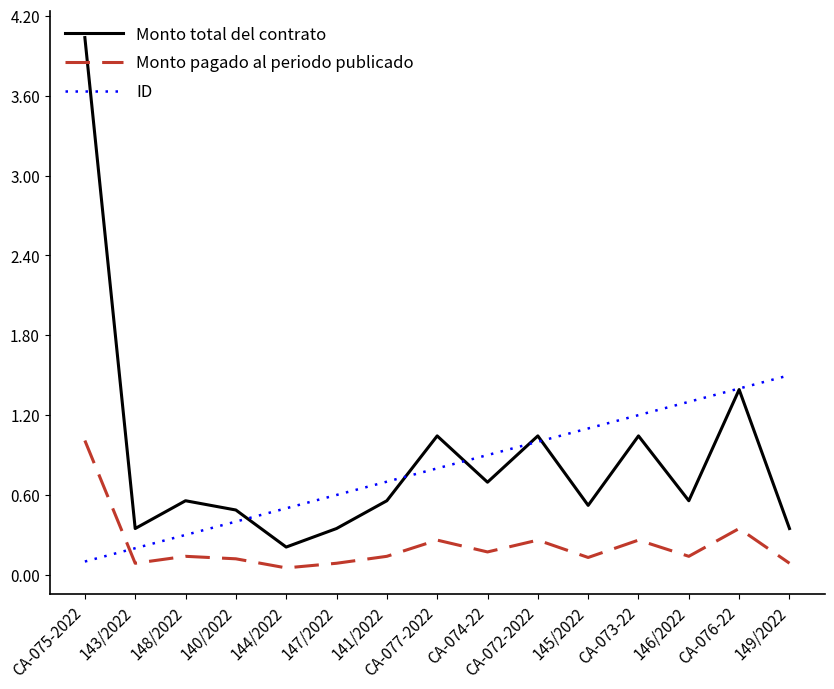

What are all the series names shown in the legend?

Monto total del contrato, Monto pagado al periodo publicado, ID